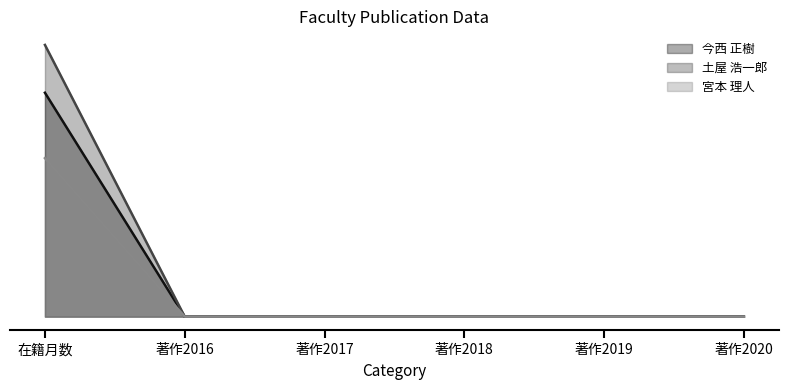

Reading right to left, extract all data points from this chart.

今西 正樹: 著作2020=0	著作2019=0	著作2018=0	著作2017=0	著作2016=0	在籍月数=89
土屋 浩一郎: 著作2020=0	著作2019=0	著作2018=0	著作2017=0	著作2016=0	在籍月数=108
宮本 理人: 著作2020=0	著作2019=0	著作2018=0	著作2017=0	著作2016=0	在籍月数=63